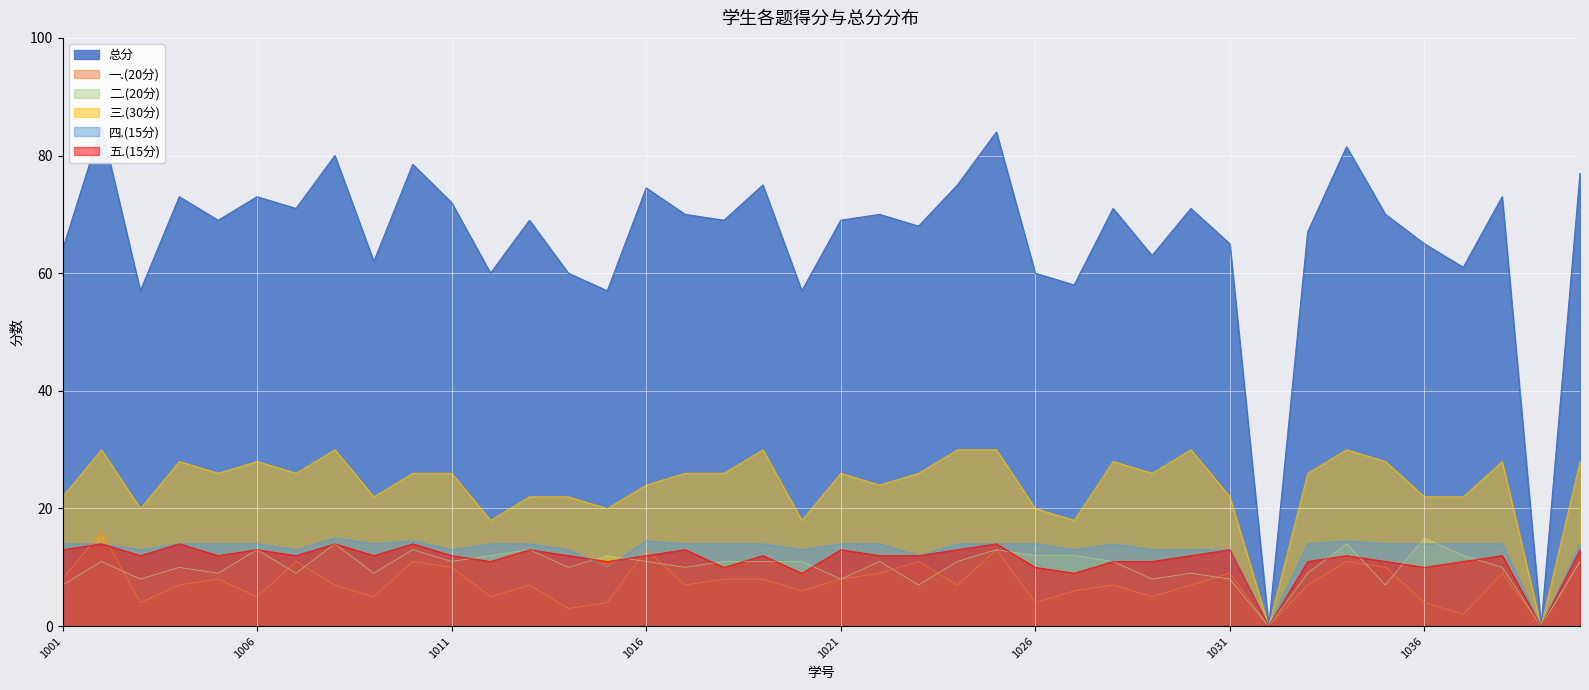

How many data points does each series have?

40